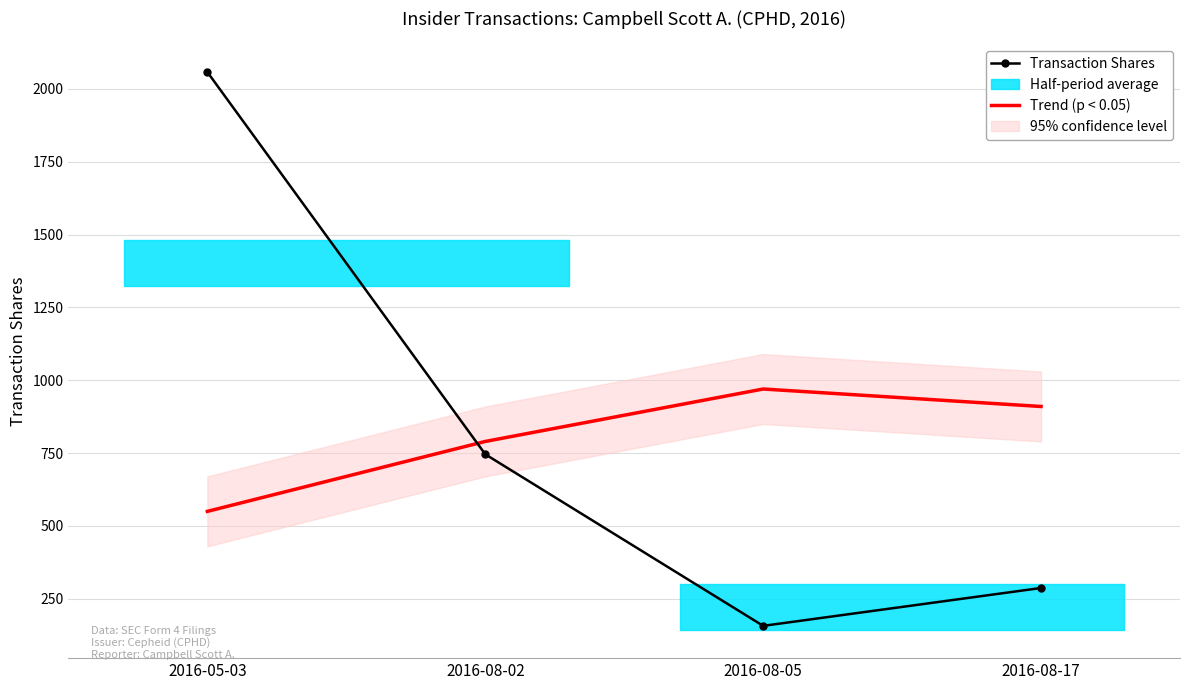

True or false: Trend (p < 0.05) and Transaction Shares intersect in this chart.

True